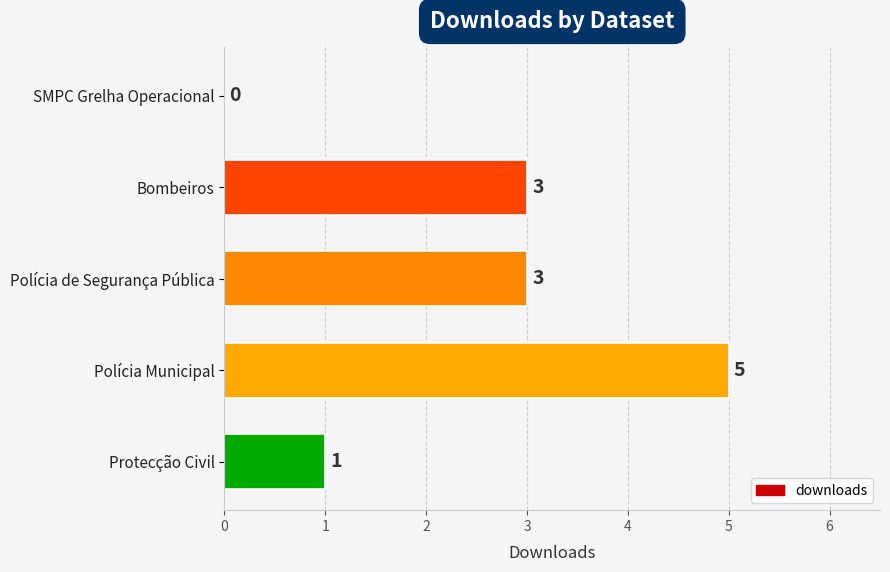

Reading top to bottom, what are all the values shown in this chart?

SMPC Grelha Operacional=0	Bombeiros=3	Polícia de Segurança Pública=3	Polícia Municipal=5	Protecção Civil=1